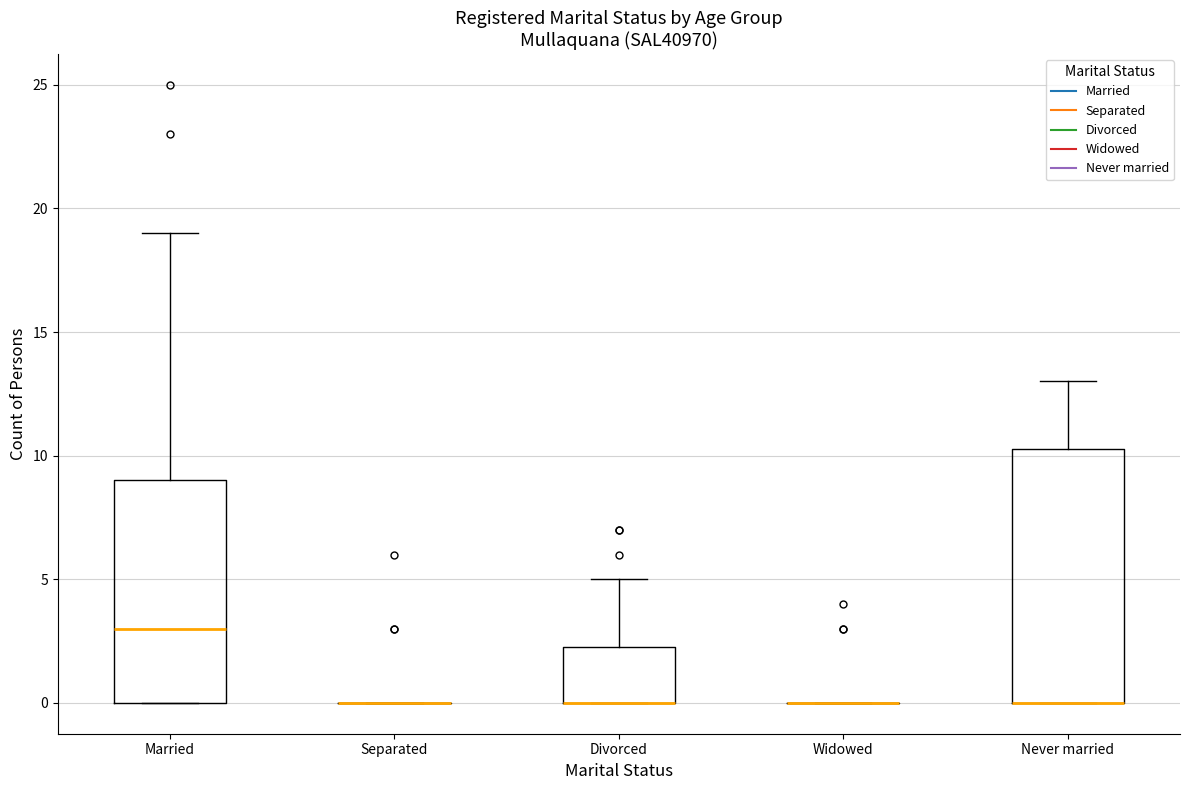

Reading left to right, read every box against the y-axis: the position of its median line, the range the box covers, and the ends of its whiskers. The values are not printed on the chart, so give them approximately, as read against the axis.

Married: median 3.0, box 0.0 to 9.0, whiskers 0.0 to 19.0
Separated: box collapsed to a line at 0.0, whiskers 0.0 to 0.0
Divorced: median 0.0 (drawn on the box's lower edge), box 0.0 to 2.5, whiskers 0.0 to 5.0
Widowed: box collapsed to a line at 0.0, whiskers 0.0 to 0.0
Never married: median 0.0 (drawn on the box's lower edge), box 0.0 to 10.5, whiskers 0.0 to 13.0